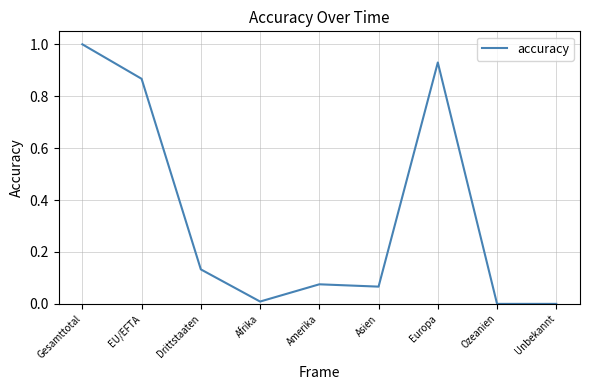

The chart shows a value of 0.0 at Unbekannt. True or false?

True